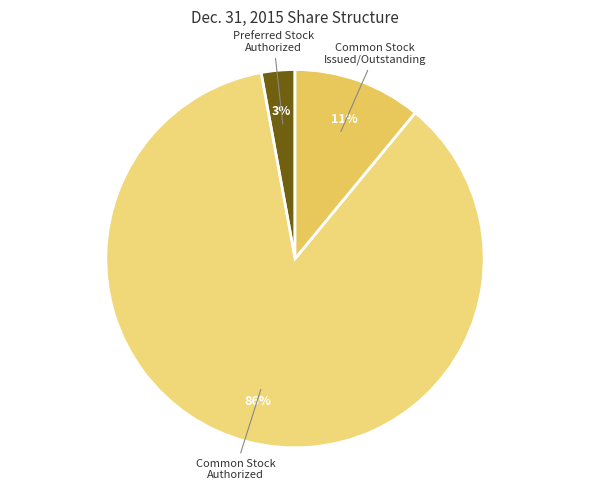

To the nearest percent, what is the average slice percentage?

33%